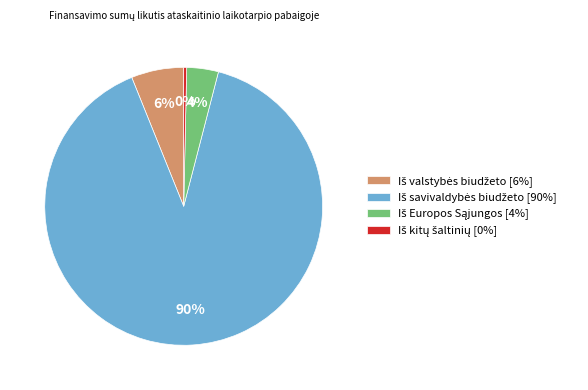

Does any single category account for the majority?

Yes